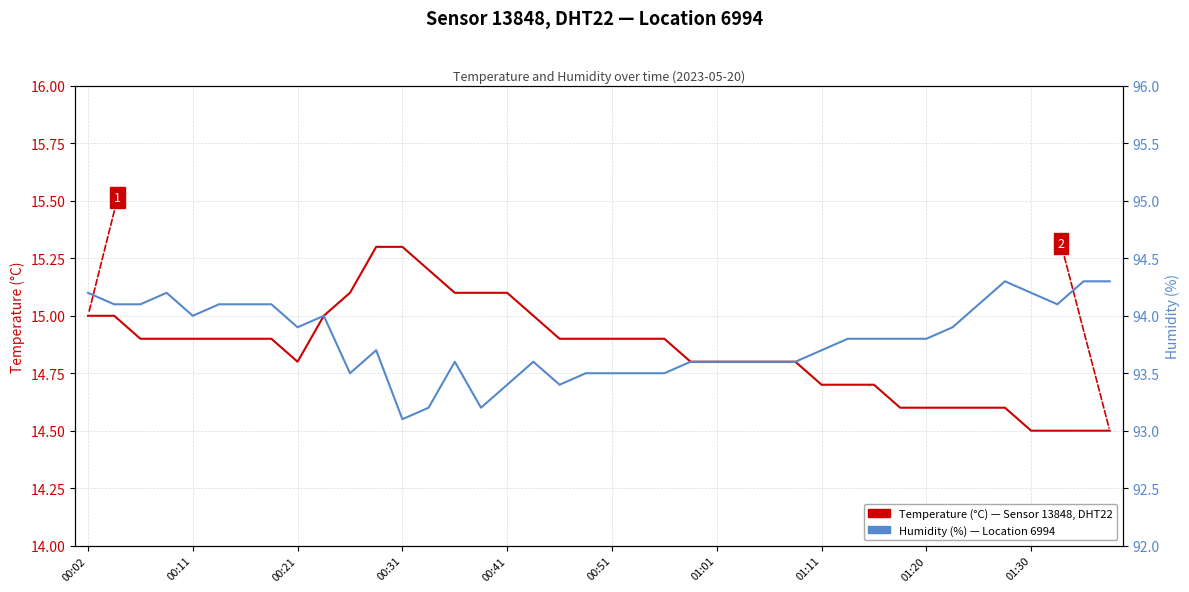

What is the maximum value shown in the chart?

94.3